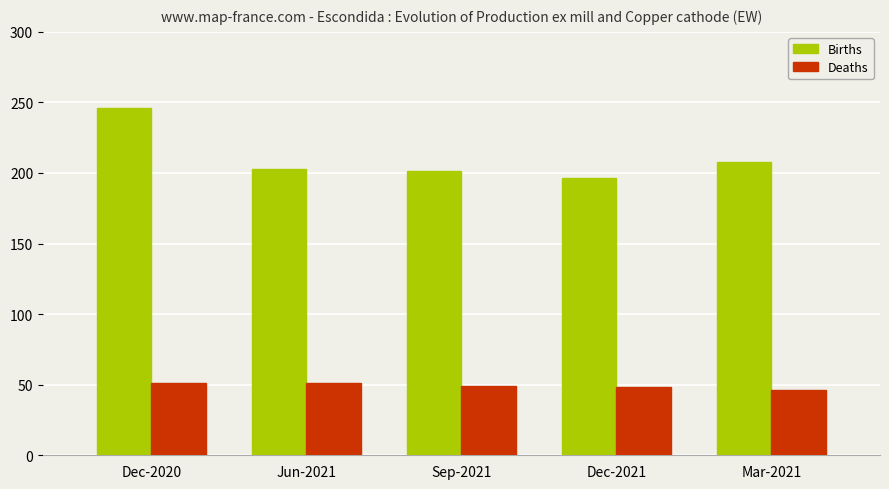

What is the difference between the maximum and minimum values in the Births series?

49.9